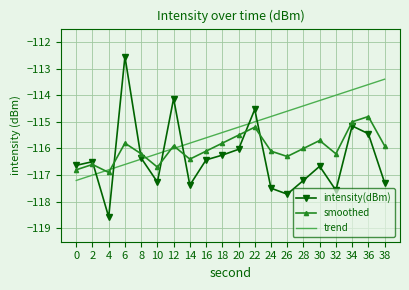

Reading right to left, what are all the values shown in this chart?

intensity(dBm): -117.3	-115.4	-115.2	-117.6	-116.7	-117.2	-117.7	-117.5	-114.5	-116.0	-116.2	-116.4	-117.4	-114.1	-117.3	-116.4	-112.6	-118.6	-116.5	-116.6
smoothed: -115.9	-114.8	-115.0	-116.2	-115.7	-116.0	-116.3	-116.1	-115.2	-115.5	-115.8	-116.1	-116.4	-115.9	-116.7	-116.2	-115.8	-116.9	-116.6	-116.8
trend: -113.4	-113.6	-113.8	-114.0	-114.2	-114.4	-114.6	-114.8	-115.0	-115.2	-115.4	-115.6	-115.8	-116.0	-116.2	-116.4	-116.6	-116.8	-117.0	-117.2